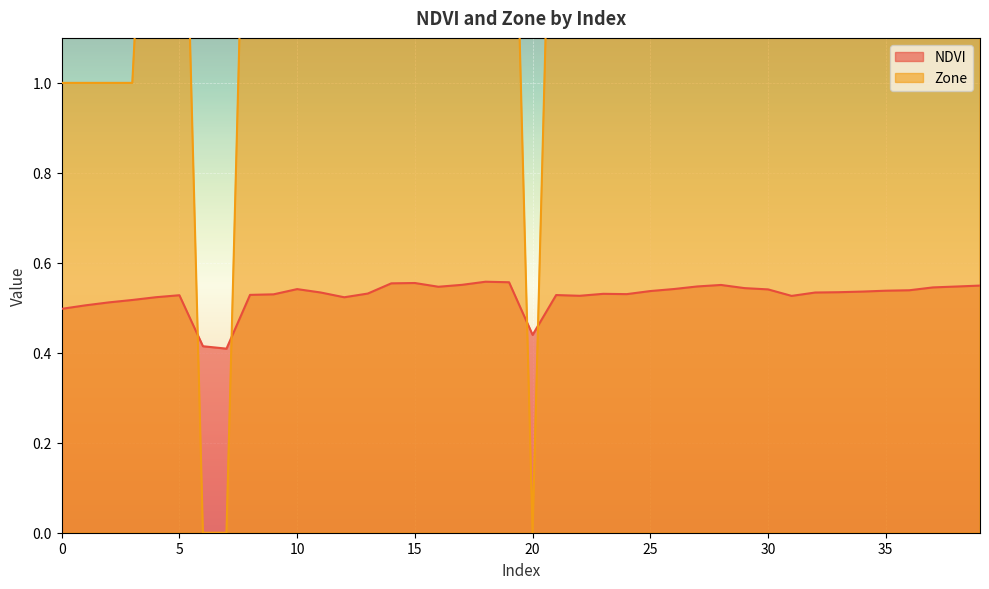

How many interior local valleys does the NDVI series have?

7